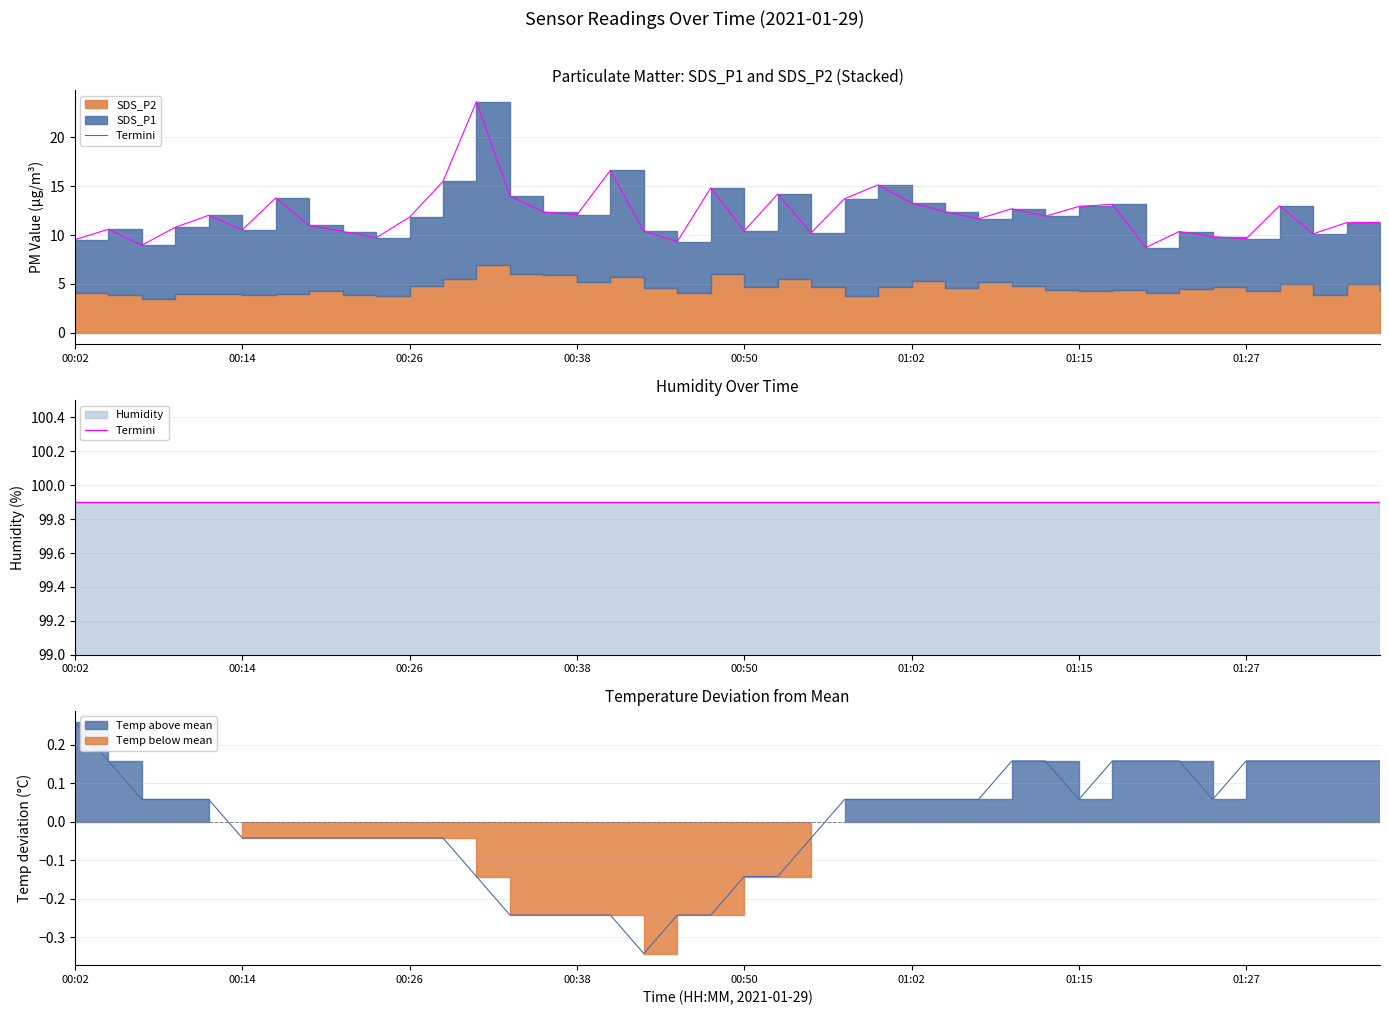

What is the greatest value displayed?

99.9